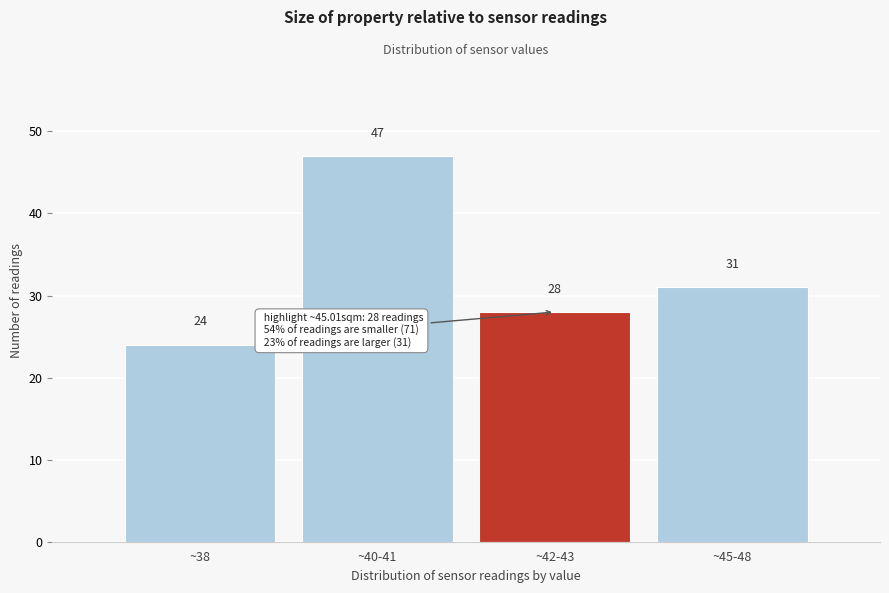

Reading left to right, list all the values displayed in this chart.

~38=24	~40-41=47	~42-43=28	~45-48=31